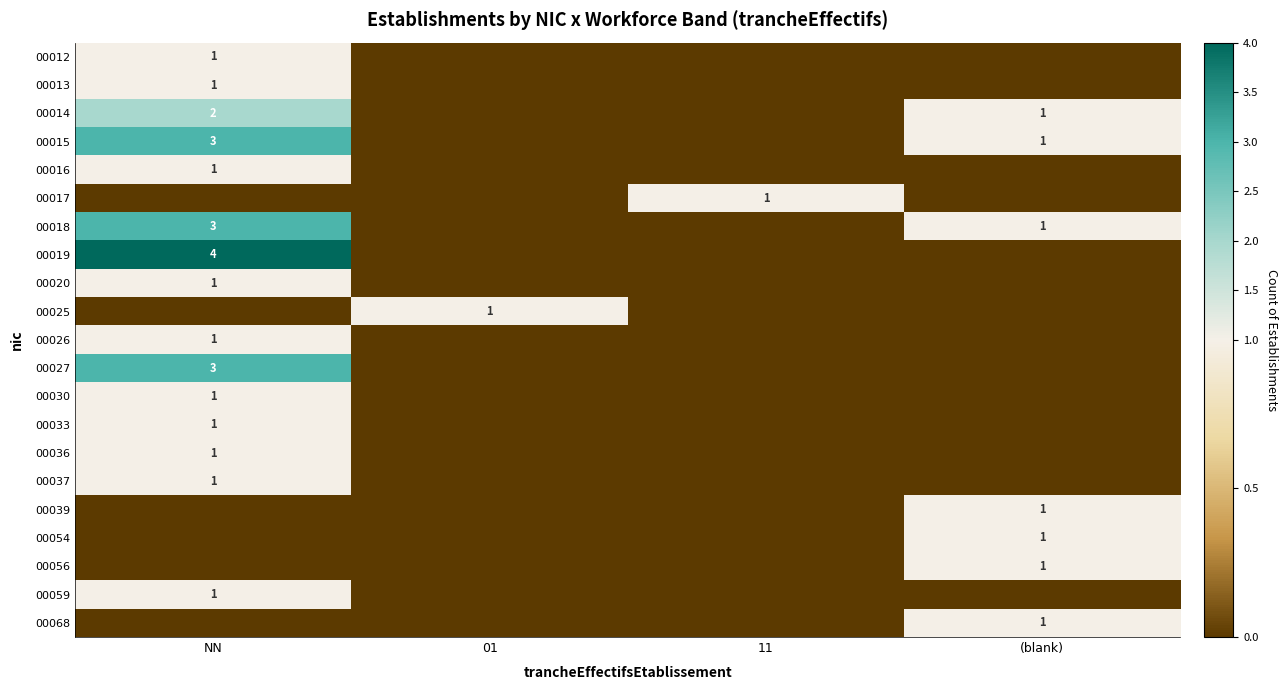

The value of 00033 at NN is 1. True or false?

True